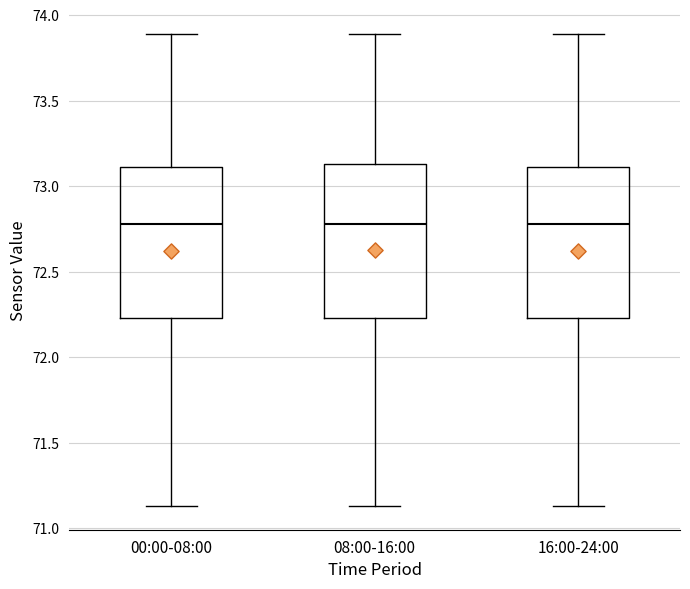

Reading left to right, transcribe this box plot: for each box, give where its median line is, the range the box spans, and where its two whiskers end, as read against the y-axis. The values are not printed on the chart, so give them approximately, as read against the axis.

00:00-08:00: median 72.80, box 72.25 to 73.10, whiskers 71.15 to 73.90
08:00-16:00: median 72.80, box 72.25 to 73.15, whiskers 71.15 to 73.90
16:00-24:00: median 72.80, box 72.25 to 73.10, whiskers 71.15 to 73.90